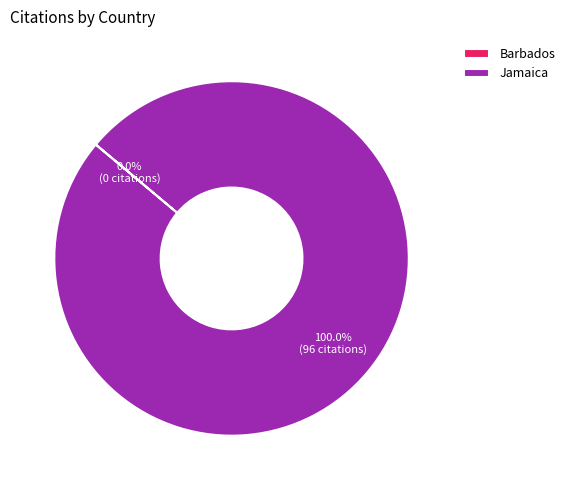

Which category has the biggest portion of the pie?

Jamaica